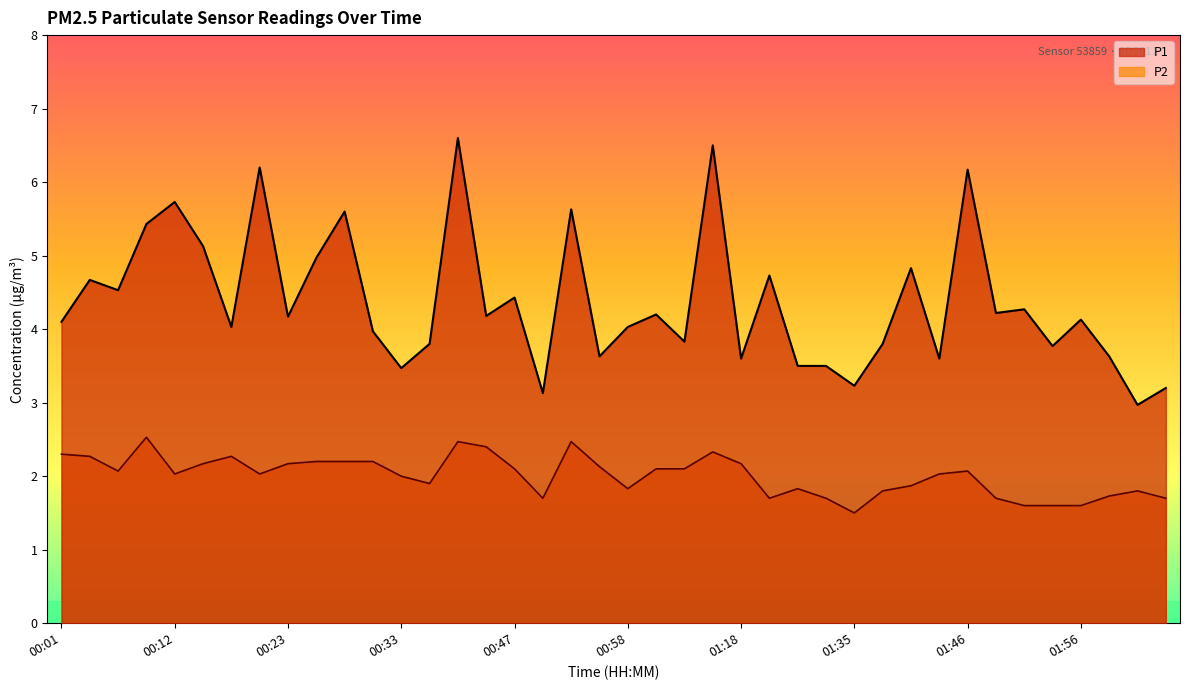

Is the value of P2 at 01:54 greater than the value of P1 at 01:40?

No